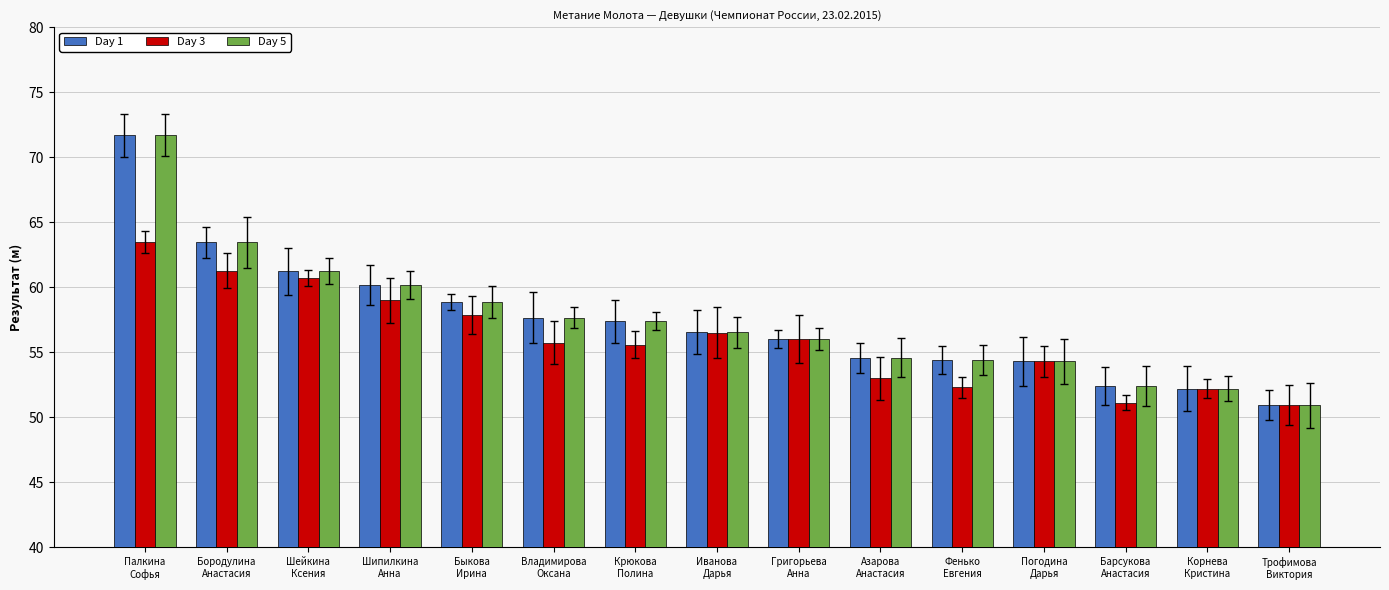

What is the greatest value displayed?

71.7